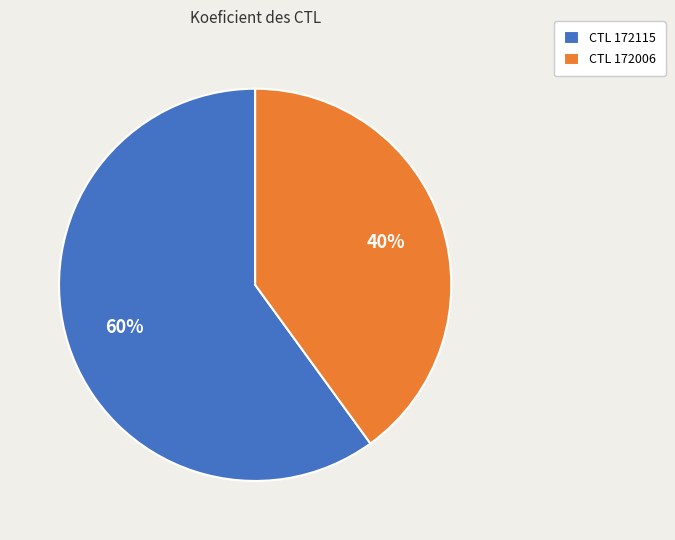

Combined, do CTL 172006 and CTL 172115 account for over 50%?

Yes